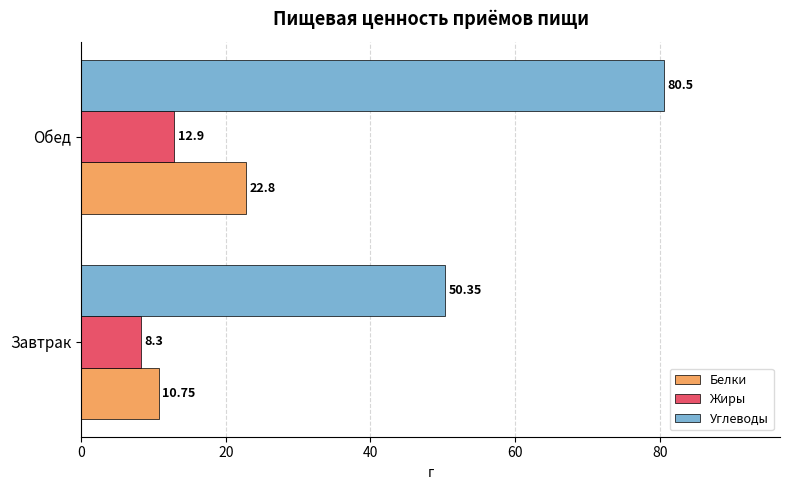

Between Завтрак and Обед, which series saw the biggest shift?

Углеводы